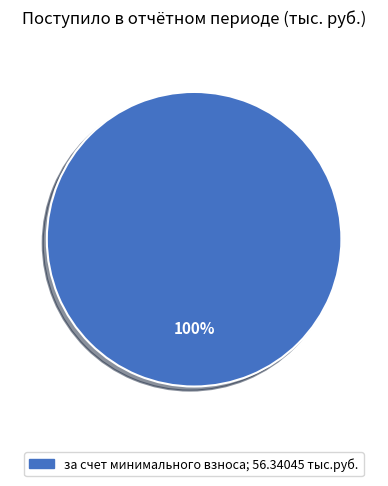

Does any single category account for the majority?

Yes